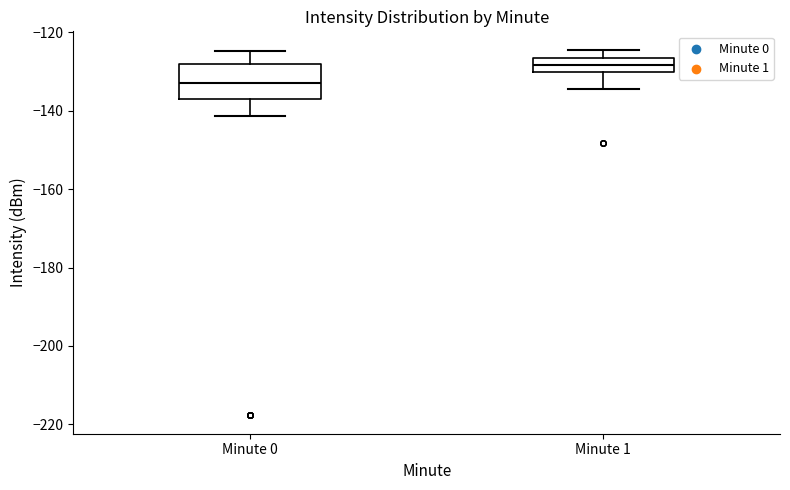

Which box has the highest median line?

Minute 1